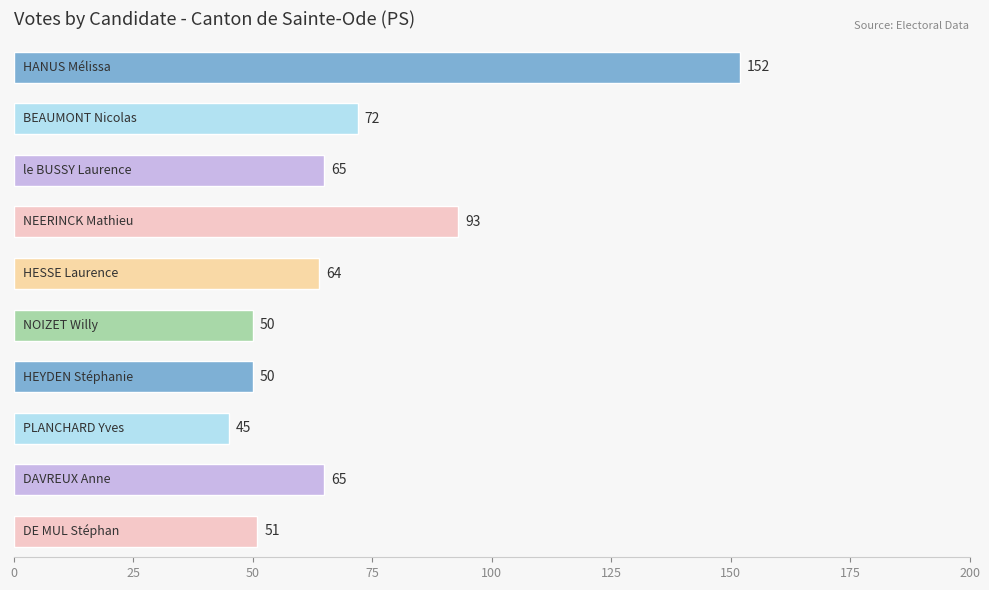

What is the value of the 7th bar from the top?

50